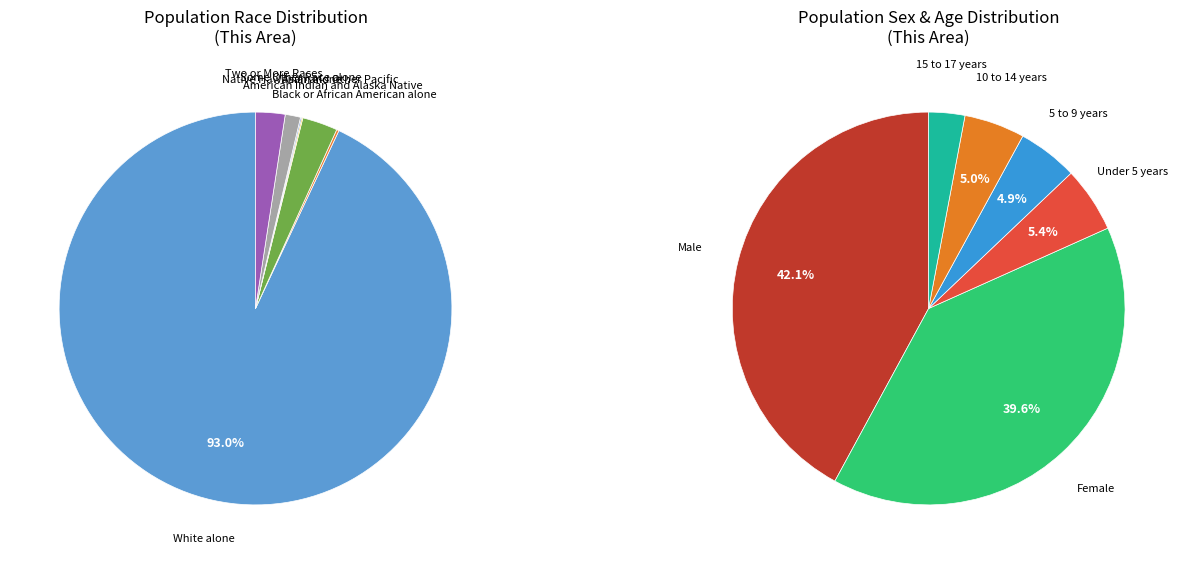

Do Male and American Indian and Alaska Native together represent more than half of the pie?

No